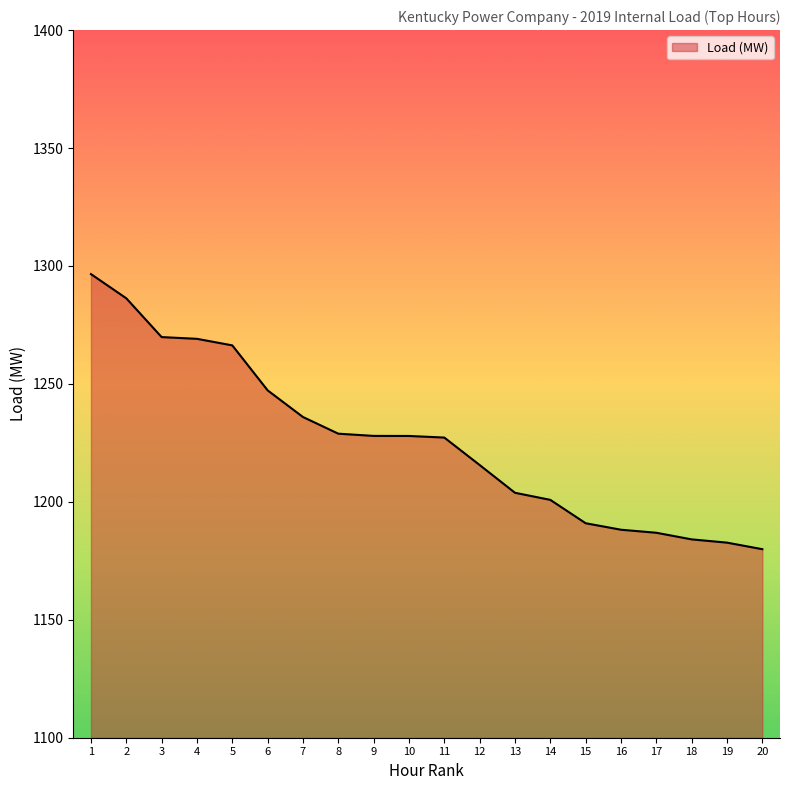

The chart shows a value of 1227.9 at 10. True or false?

True